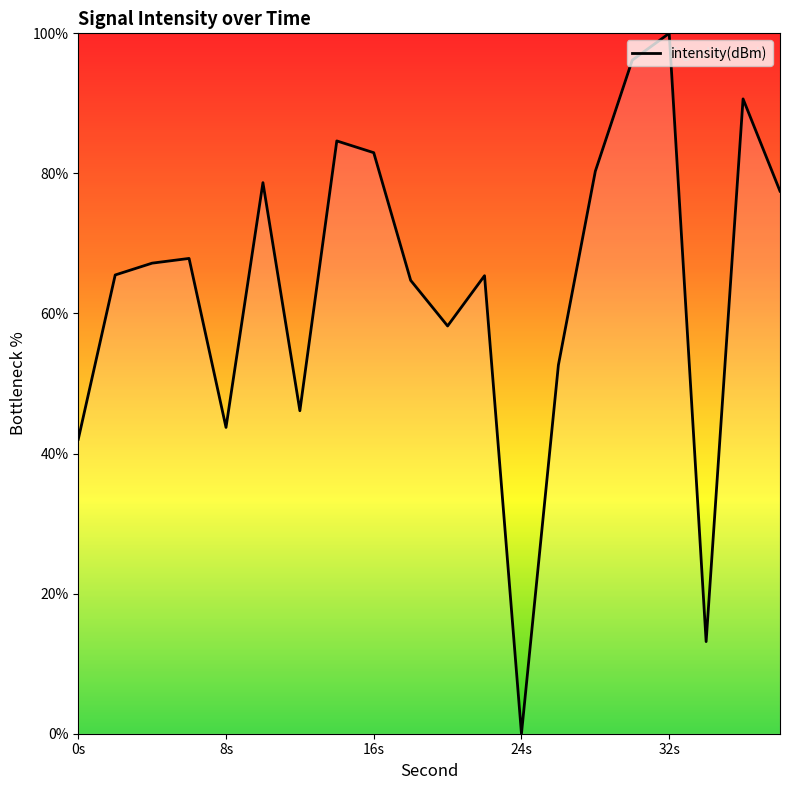

What is the greatest value displayed?

100.0